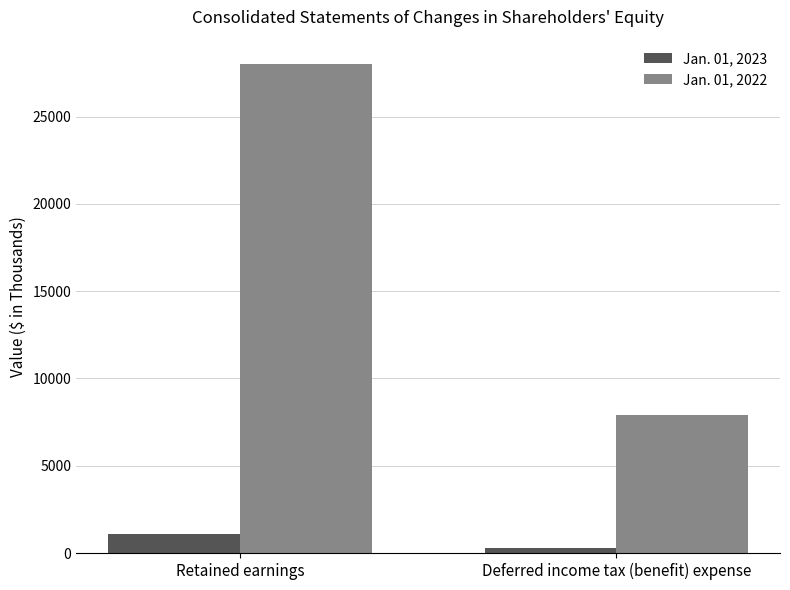

What is the difference between the Jan. 01, 2023 values at Deferred income tax (benefit) expense and Retained earnings?

800